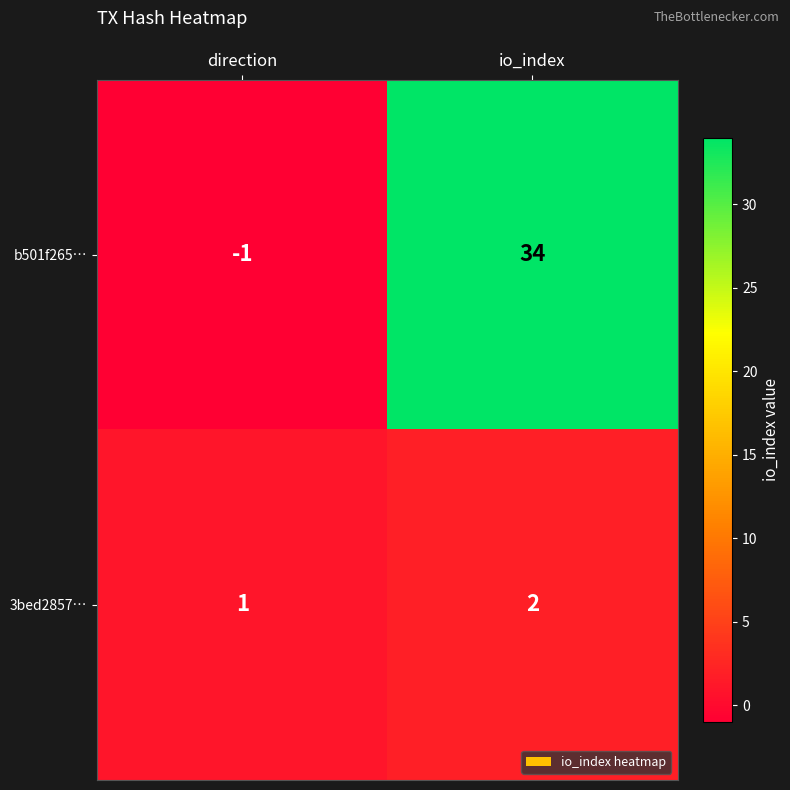

At how many categories does at least one series exceed 30?

1